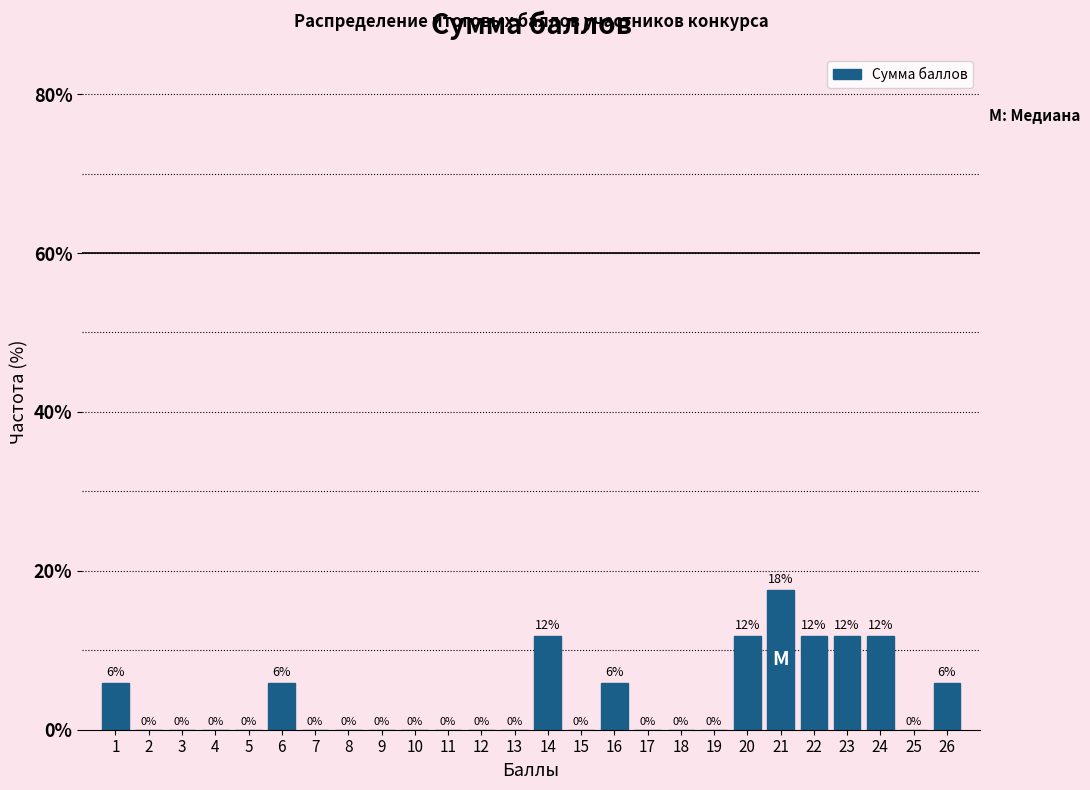

What is the maximum value shown in the chart?

17.6